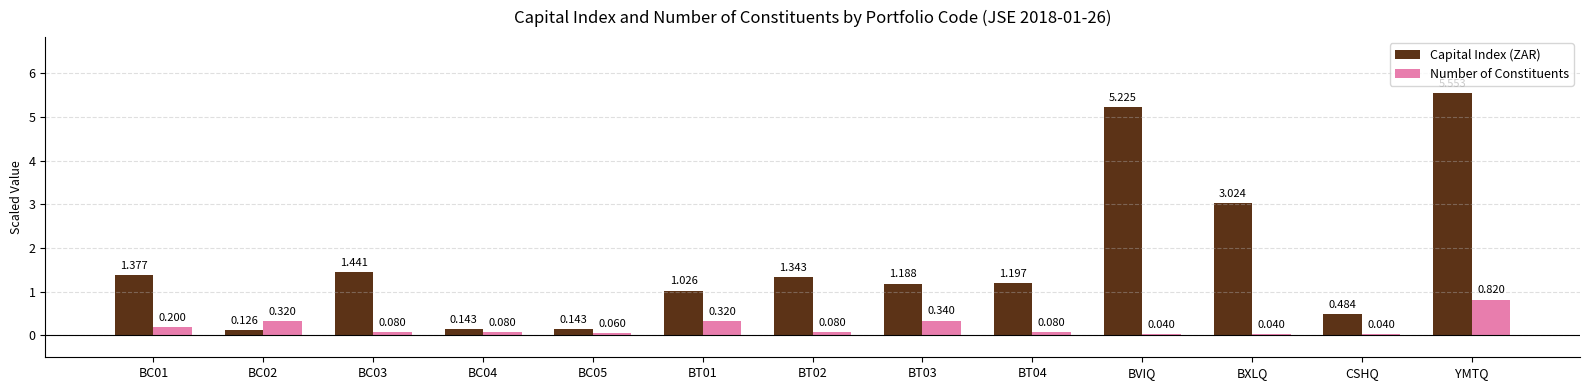

At which category does the chart reach its peak across all series?

YMTQ